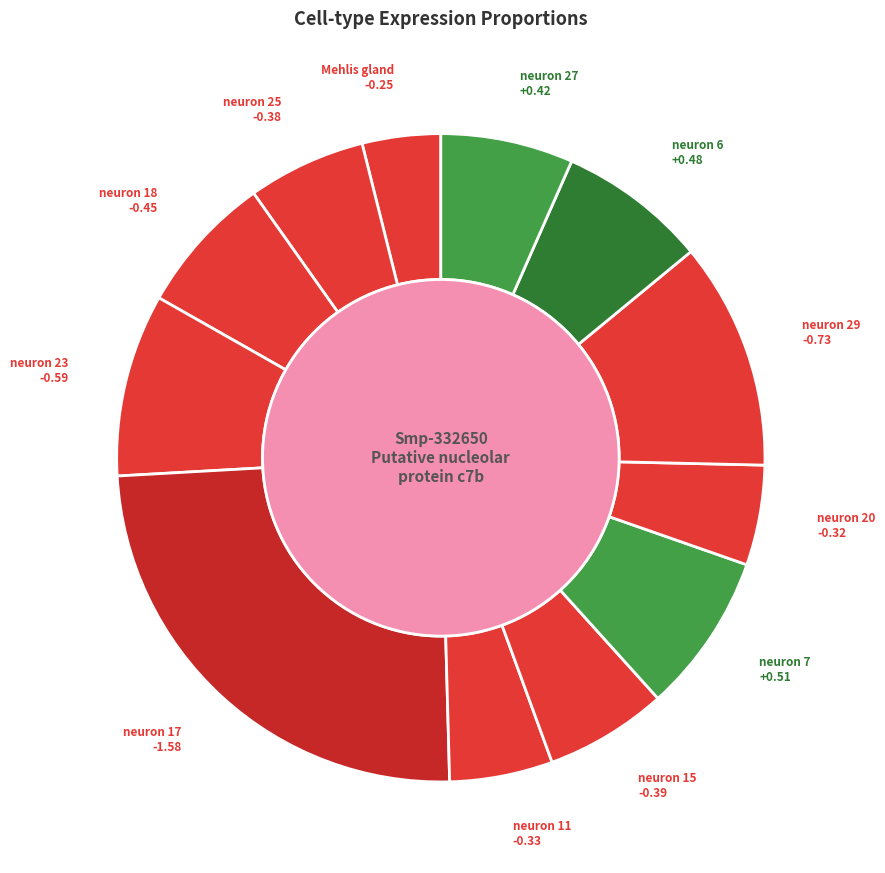

Which slice is the smallest?

Mehlis gland